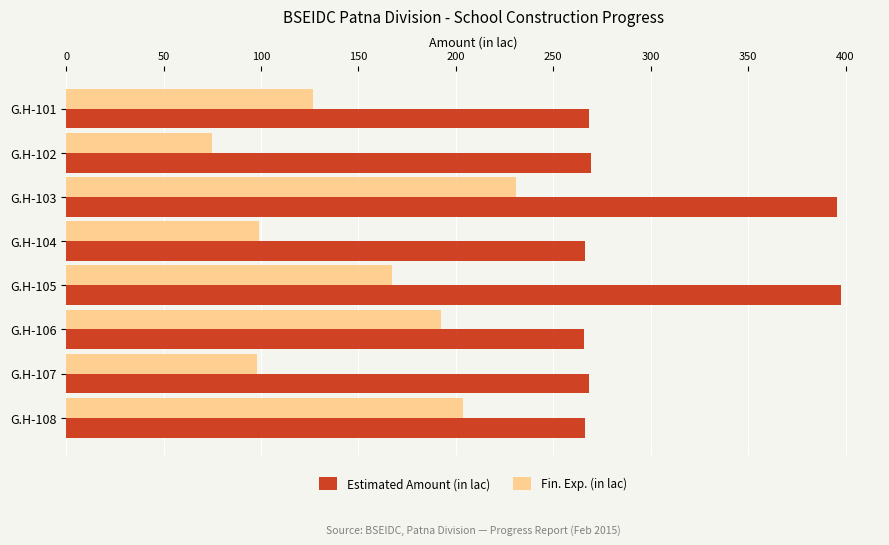

What is the minimum value for Fin. Exp. (in lac)?

74.8